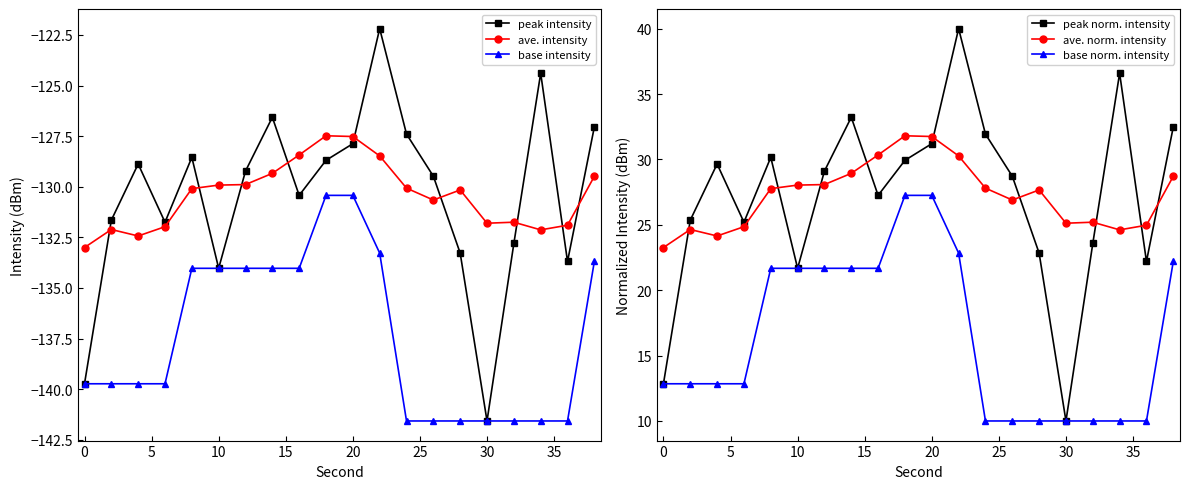

Reading left to right, extract all data points from this chart.

peak intensity: -139.7	-131.7	-128.9	-131.8	-128.5	-134.0	-129.2	-126.6	-130.4	-128.7	-127.9	-122.2	-127.4	-129.5	-133.3	-141.6	-132.8	-124.4	-133.7	-127.0
ave. intensity: -133.0	-132.1	-132.4	-132.0	-130.1	-129.9	-129.9	-129.3	-128.4	-127.5	-127.5	-128.5	-130.1	-130.7	-130.2	-131.8	-131.8	-132.1	-131.9	-129.5
base intensity: -139.7	-139.7	-139.7	-139.7	-134.0	-134.0	-134.0	-134.0	-134.0	-130.4	-130.4	-133.3	-141.6	-141.6	-141.6	-141.6	-141.6	-141.6	-141.6	-133.7
peak norm. intensity: 12.8	25.4	29.6	25.2	30.2	21.7	29.1	33.2	27.2	29.9	31.2	40.0	31.9	28.7	22.8	10.0	23.6	36.6	22.2	32.5
ave. norm. intensity: 23.3	24.6	24.1	24.9	27.8	28.0	28.1	28.9	30.3	31.8	31.8	30.3	27.8	26.9	27.7	25.1	25.2	24.6	25.0	28.7
base norm. intensity: 12.8	12.8	12.8	12.8	21.7	21.7	21.7	21.7	21.7	27.2	27.2	22.8	10.0	10.0	10.0	10.0	10.0	10.0	10.0	22.2